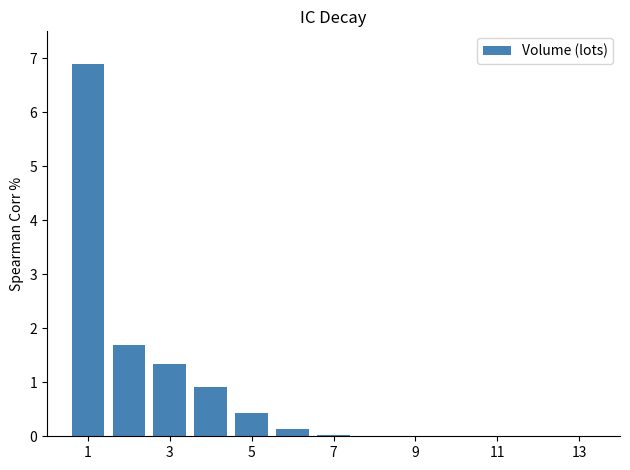

What is the sum of all values?

11.5